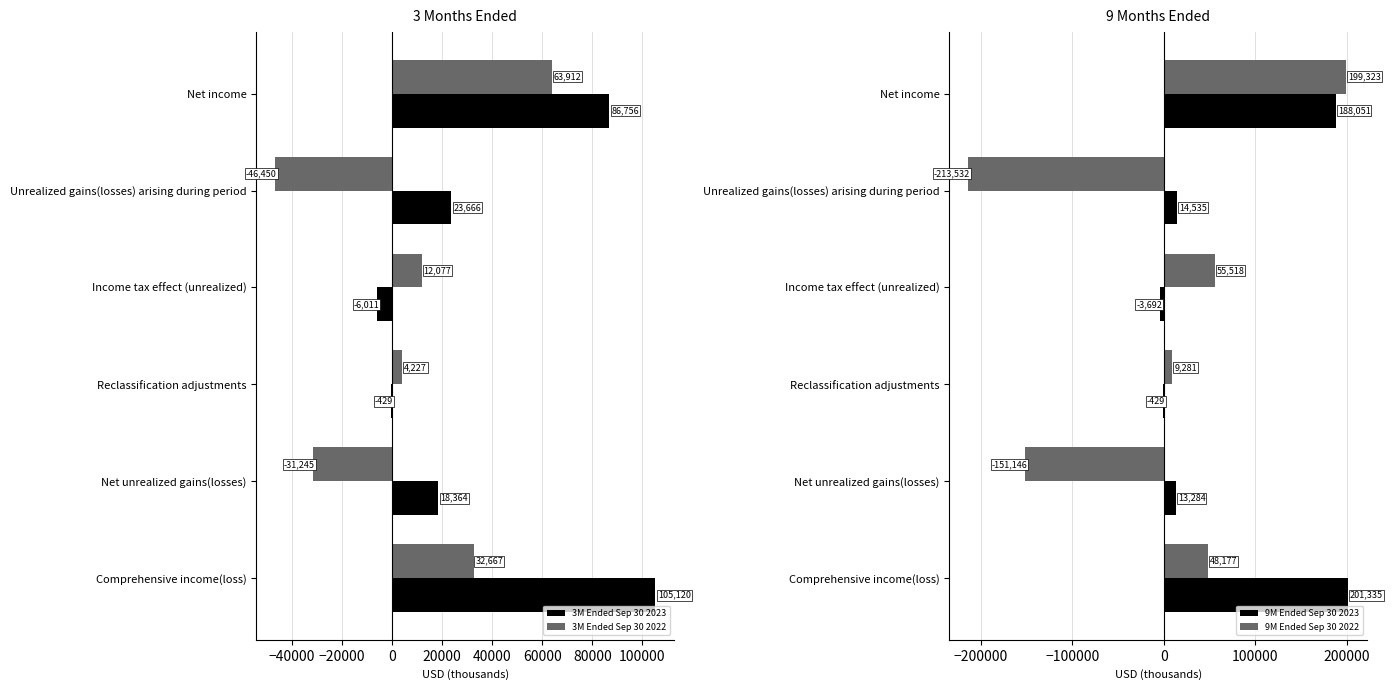

At which label does 3M Ended Sep 30 2022 reach its peak?

Net income